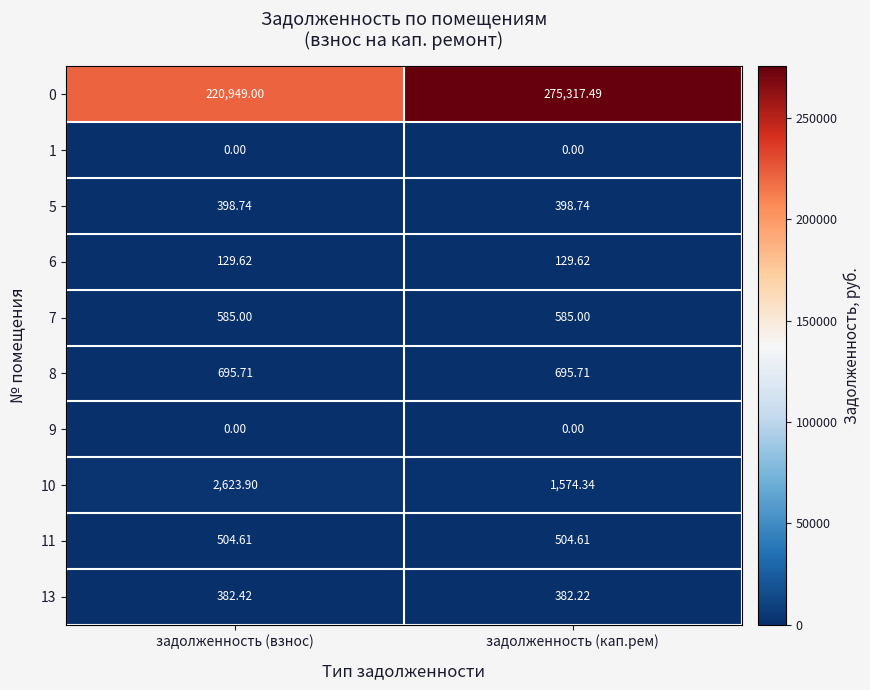

List the labels in order of 13 value, smallest first.

задолженность (кап.рем), задолженность (взнос)